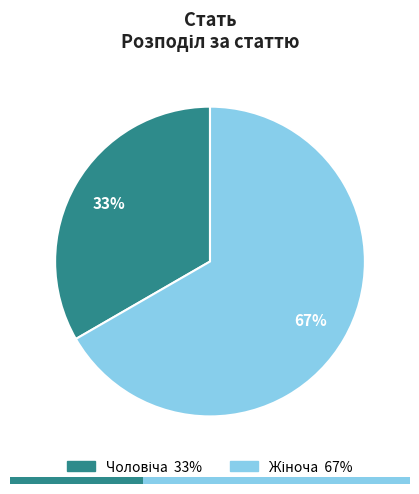

Rank the categories by value from highest to lowest.

Жіноча, Чоловіча